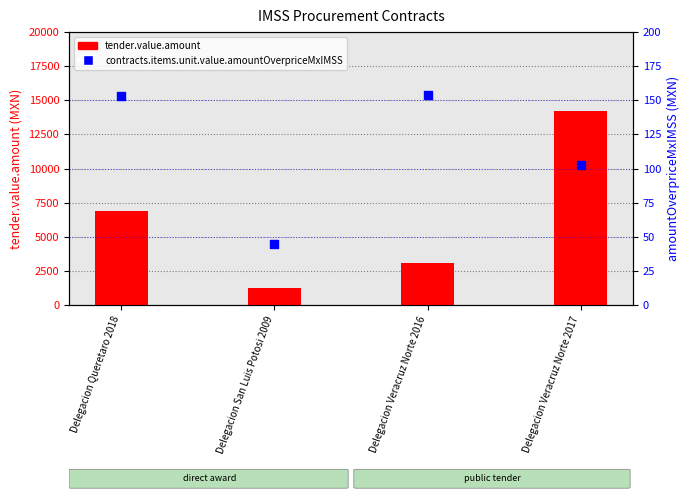

What is the total value across all series at Delegacion San Luis Potosi 2009?

1274.0